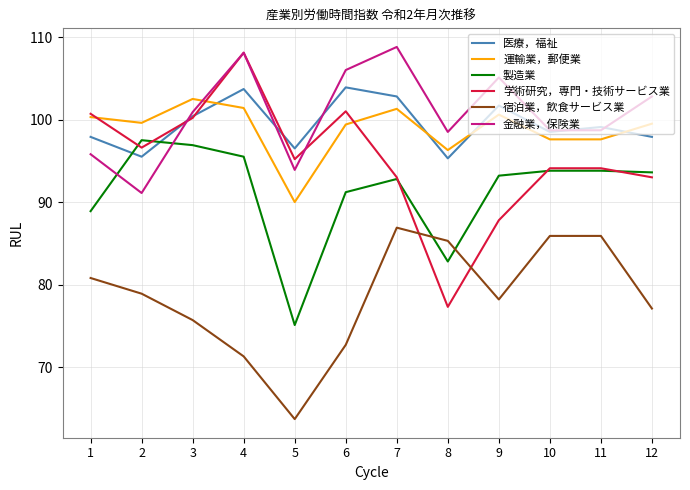

What is the approximate value of 製造業 at 1?

88.9